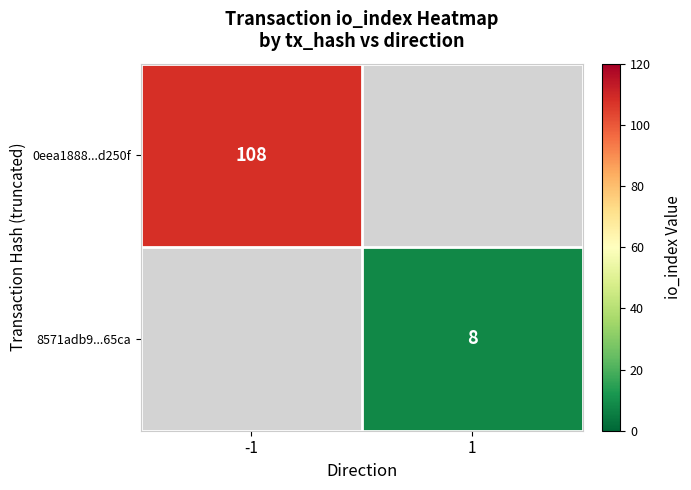

Is it true that 8571adb9...65ca equals 8 at 1?

True